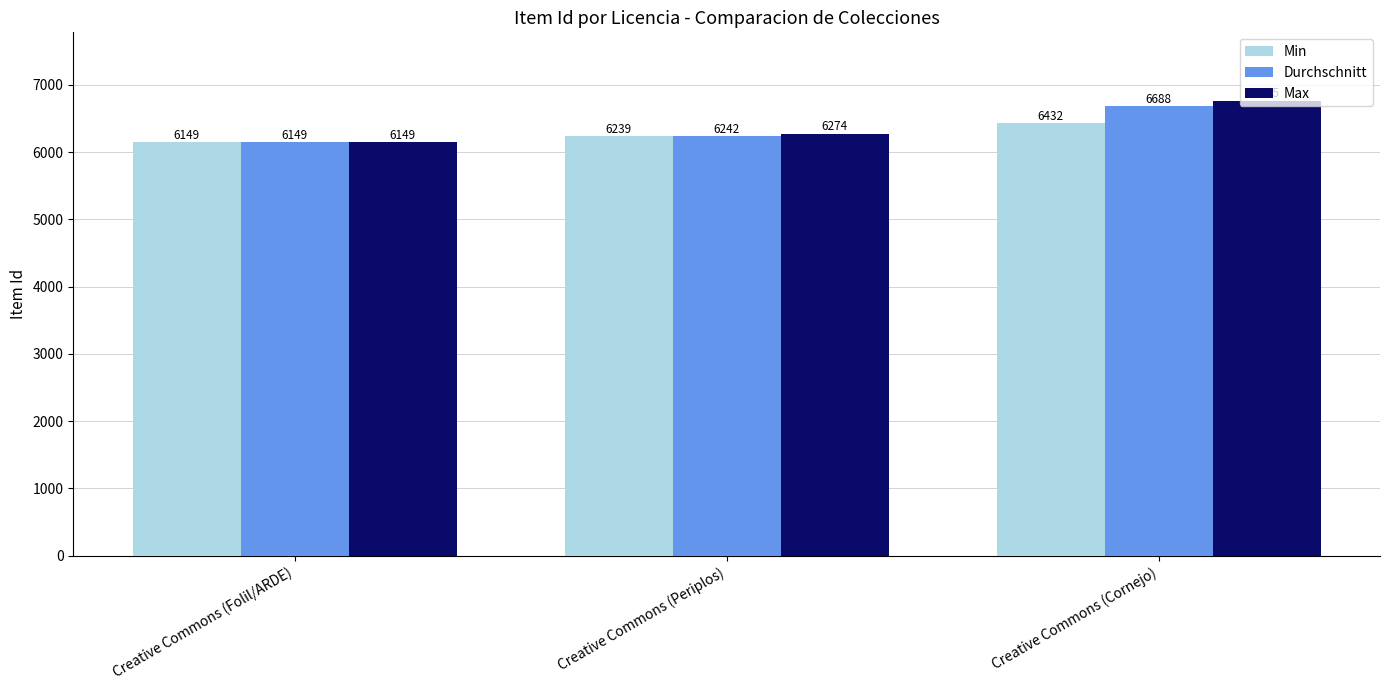

Rank the series at Creative Commons (Cornejo) from lowest to highest value.

Min, Durchschnitt, Max